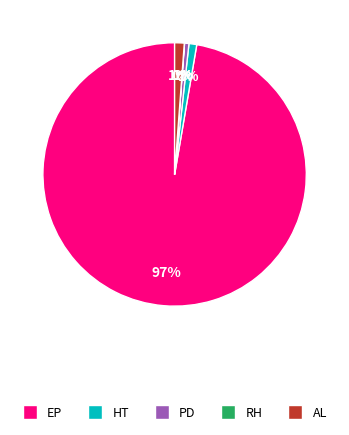

Do EP and AL together represent more than half of the pie?

Yes